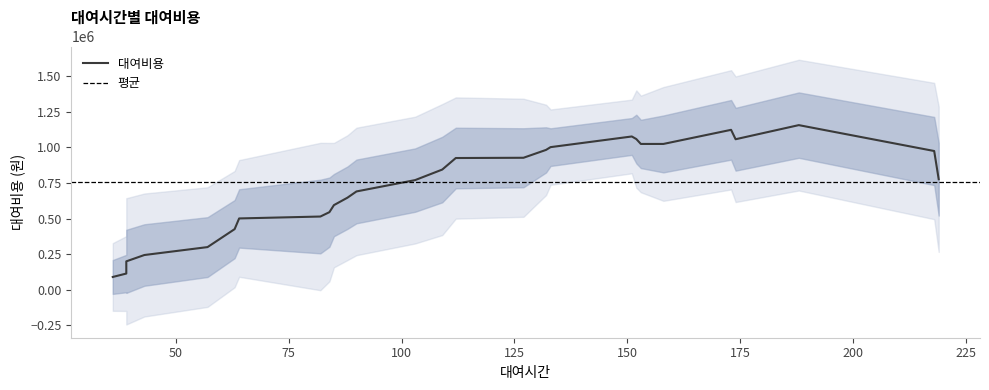

Between 151 and 85, which is larger?

151